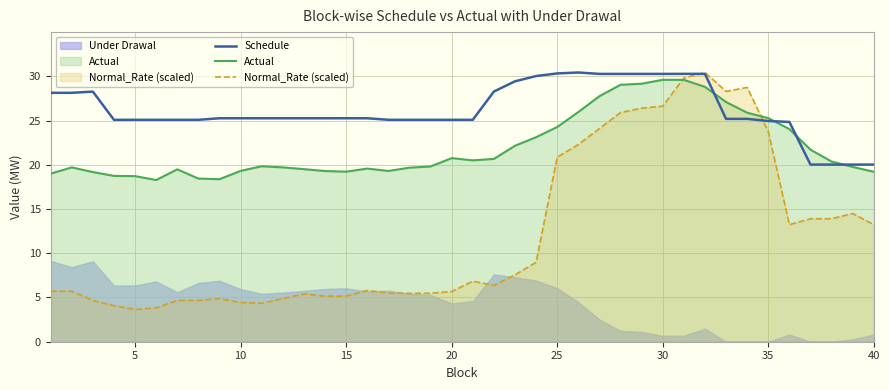

What is the approximate value of Actual at 25?

24.3